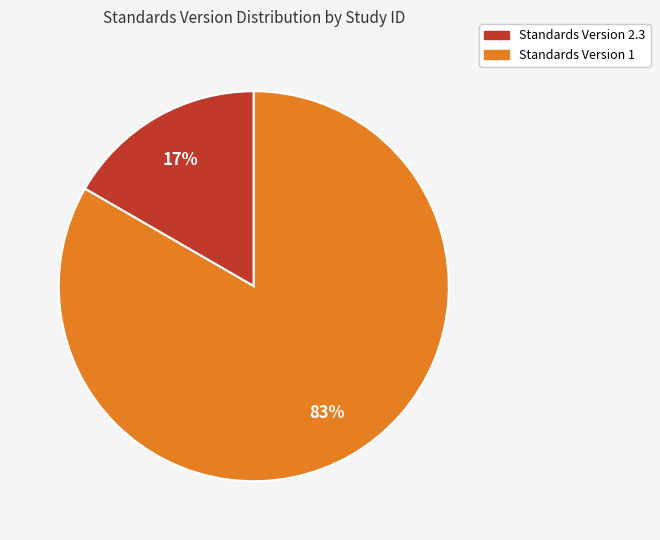

Count the number of slices in the pie.

2